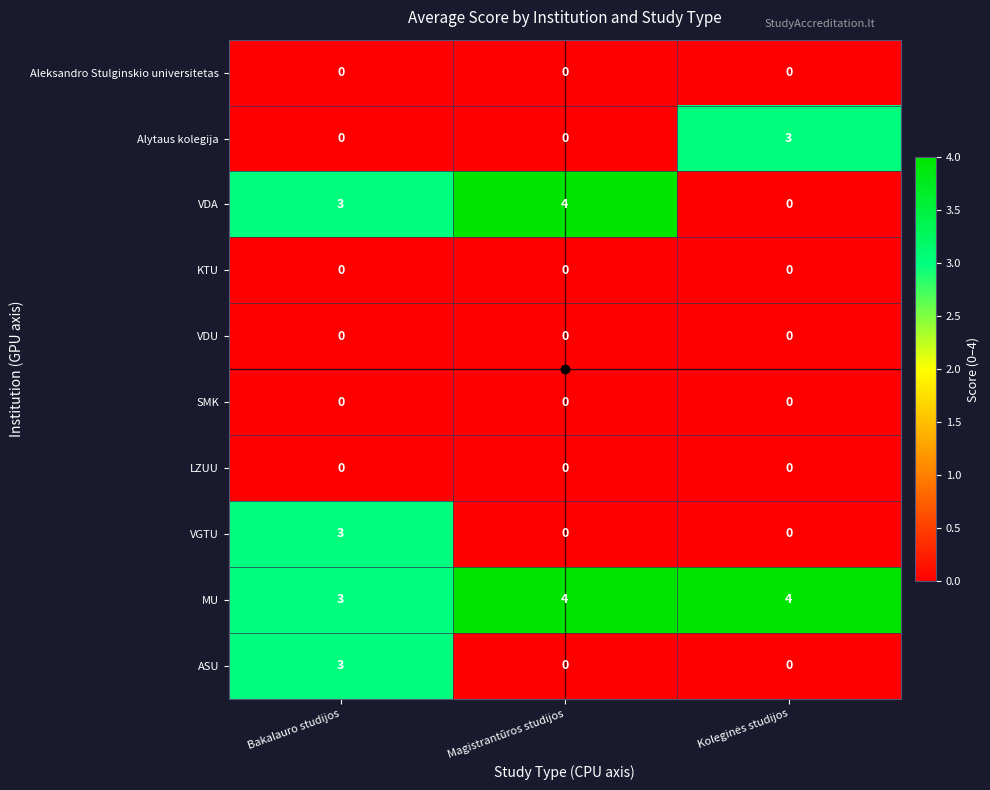

The VDU series shows 0 at Bakalauro studijos. True or false?

True